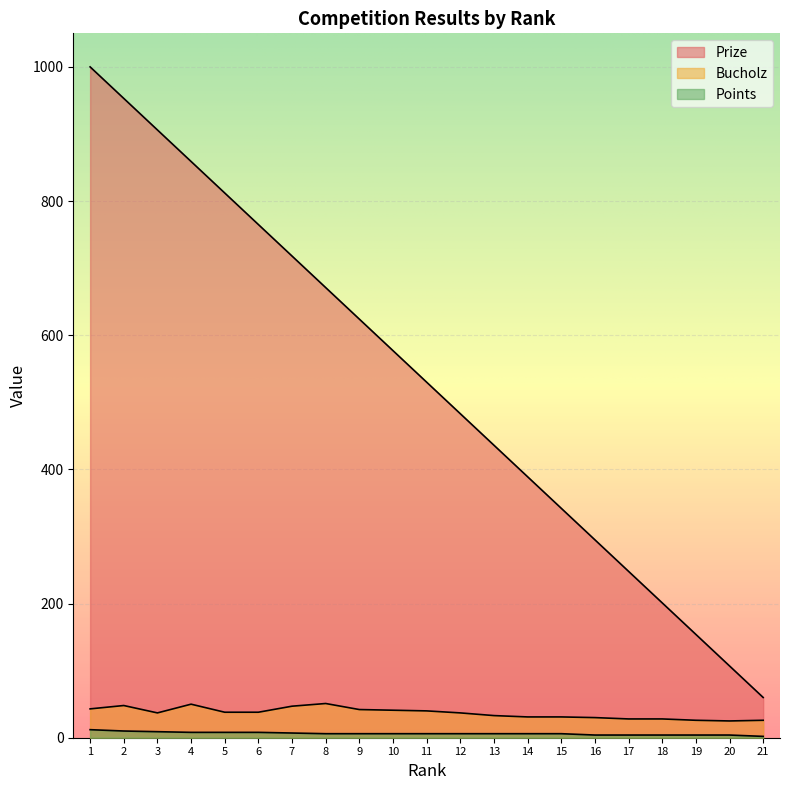

Rank the series by their maximum value, from lowest to highest.

Points, Bucholz, Prize